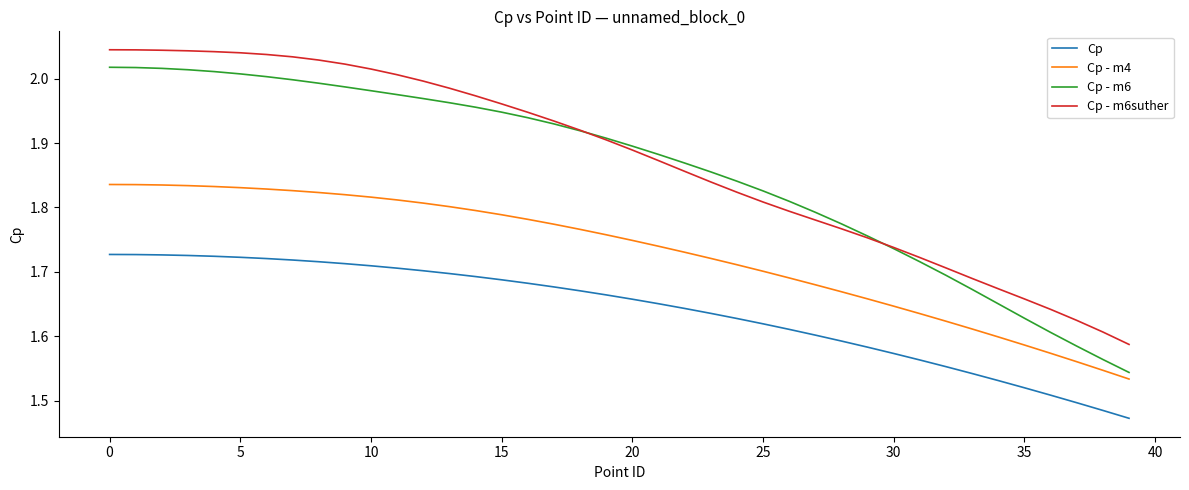

At how many categories does at least one series exceed 1?

40